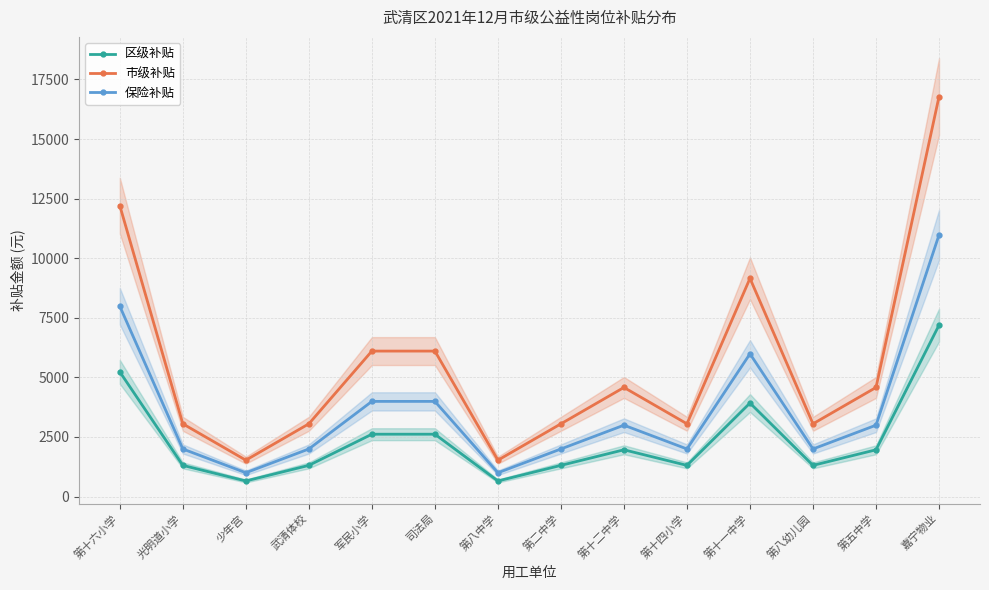

True or false: 区级补贴 and 保险补贴 cross at least once.

False